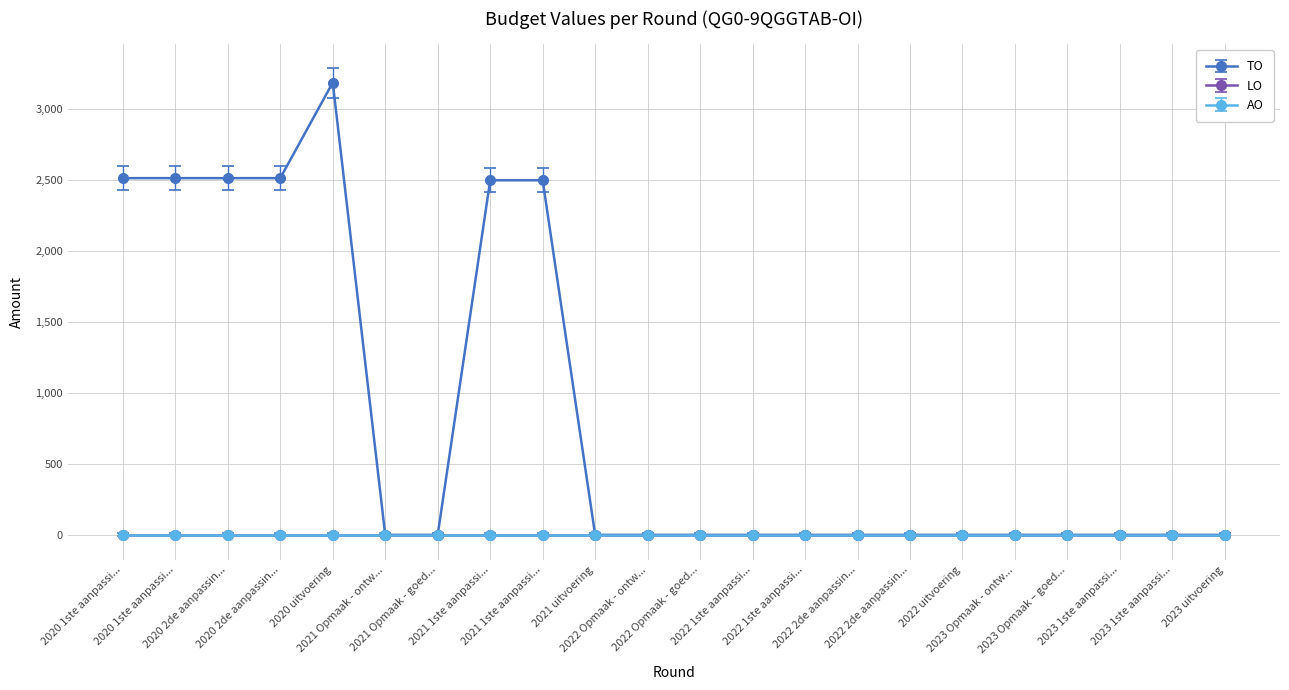

Is this an area chart (filled region under the line)?

No